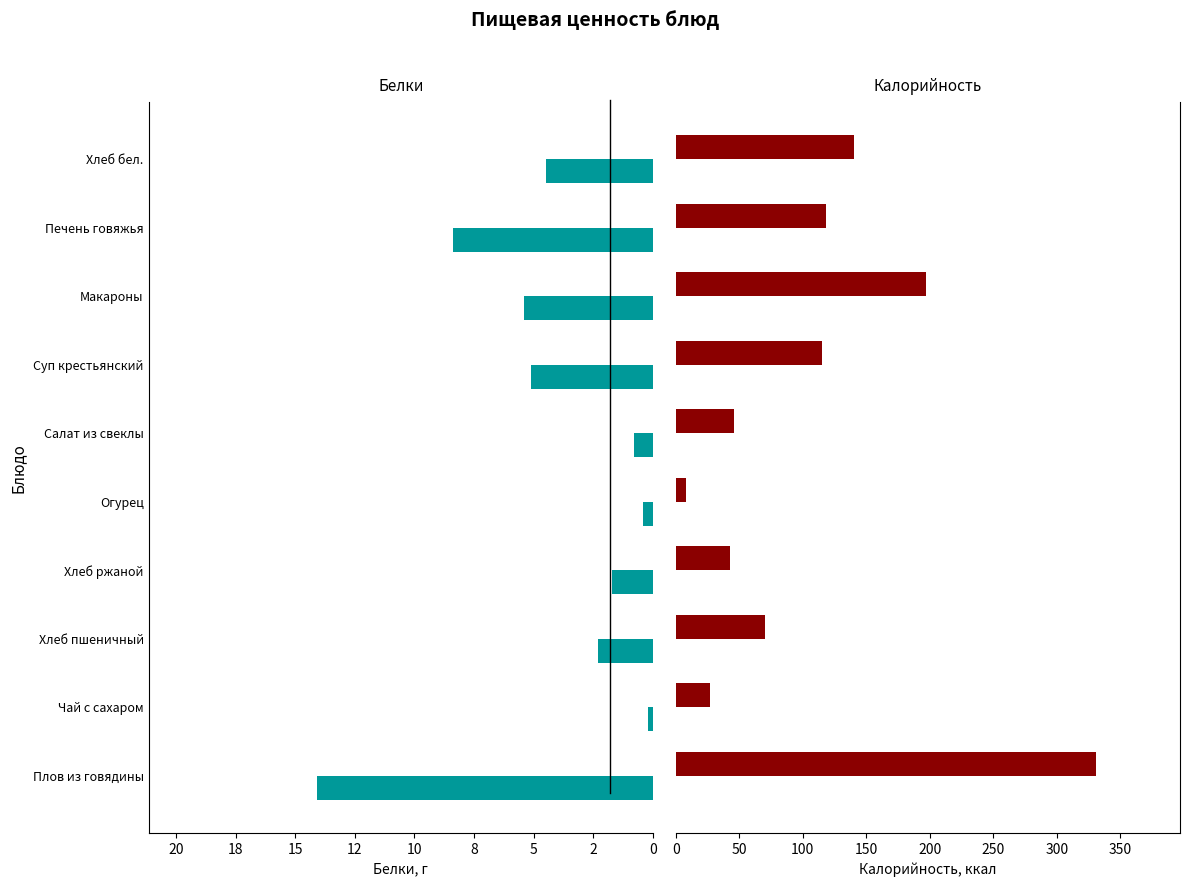

Rank the series at Огурец from lowest to highest value.

Белки, Калорийность